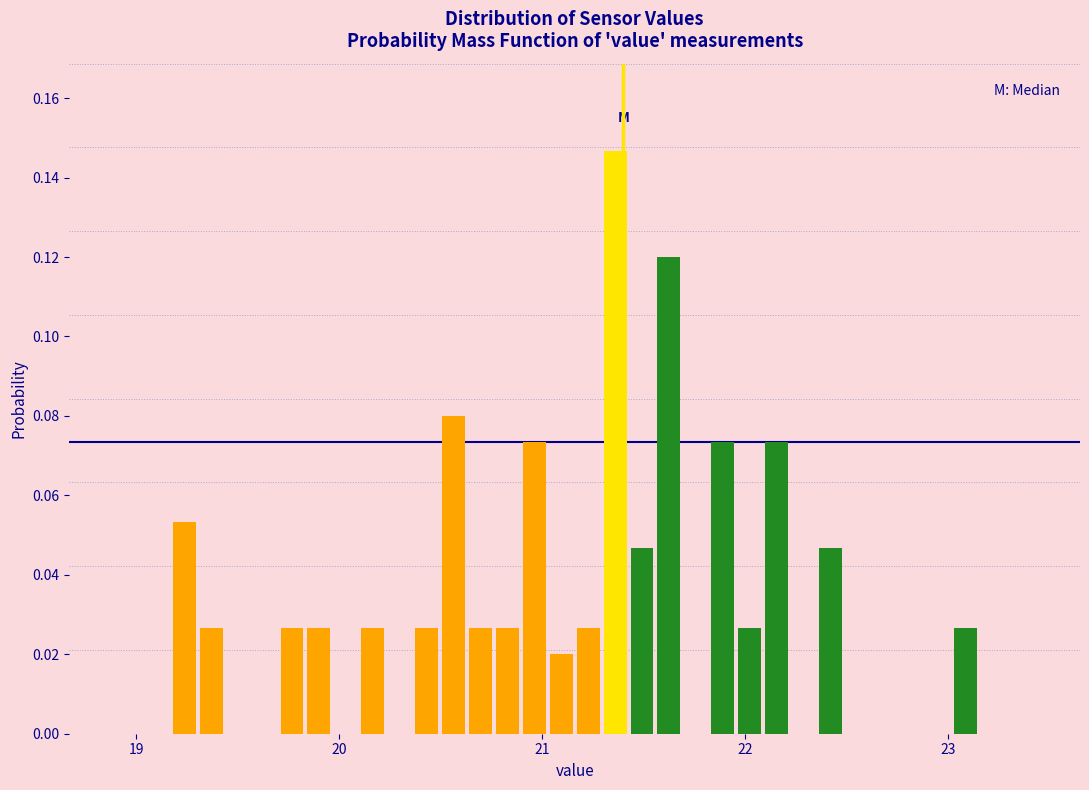

Around what value on the x-axis is the tallest bar? Give the approximate position of its centre, as read against the axis.

21.4